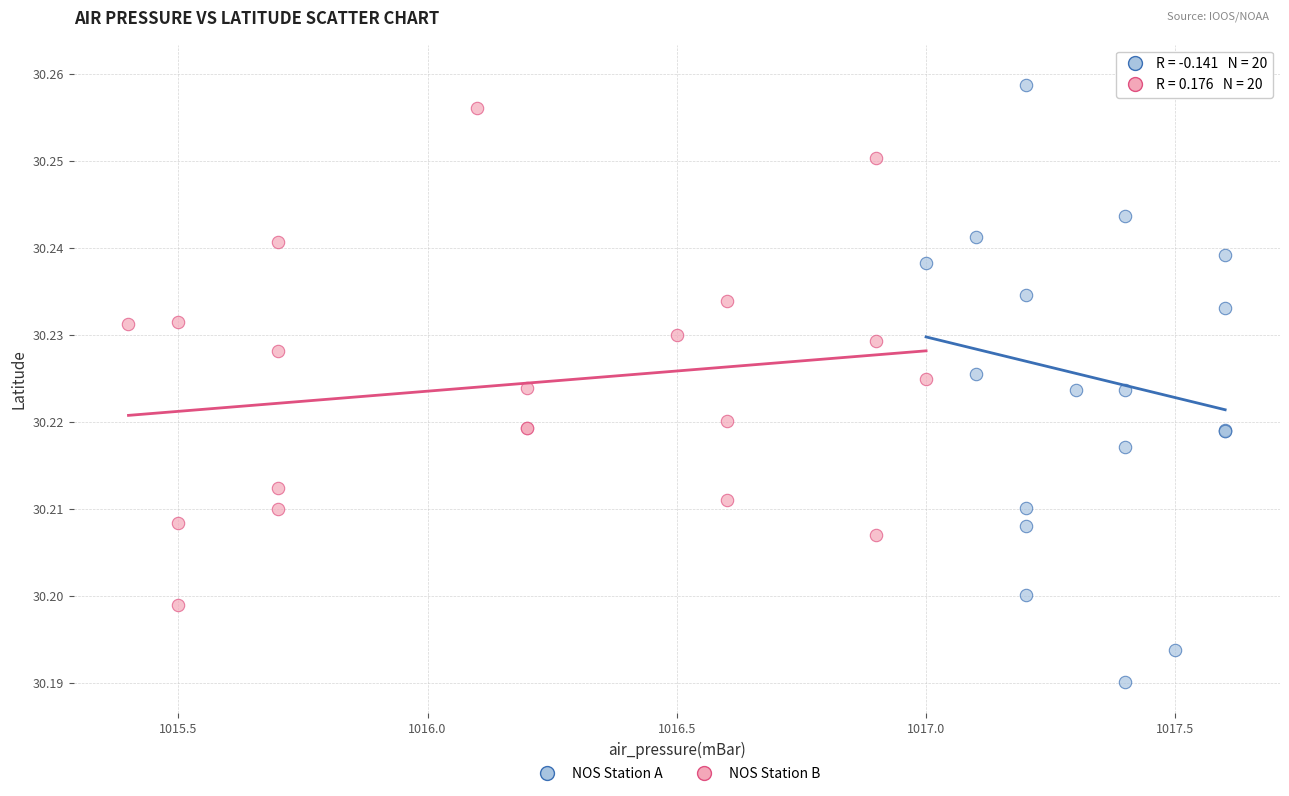

Which series has the widest spread of Y values?

NOS Station A